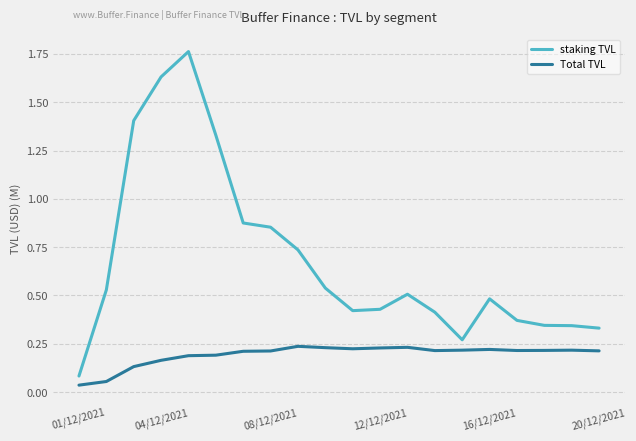

True or false: Total TVL and staking TVL cross at least once.

False